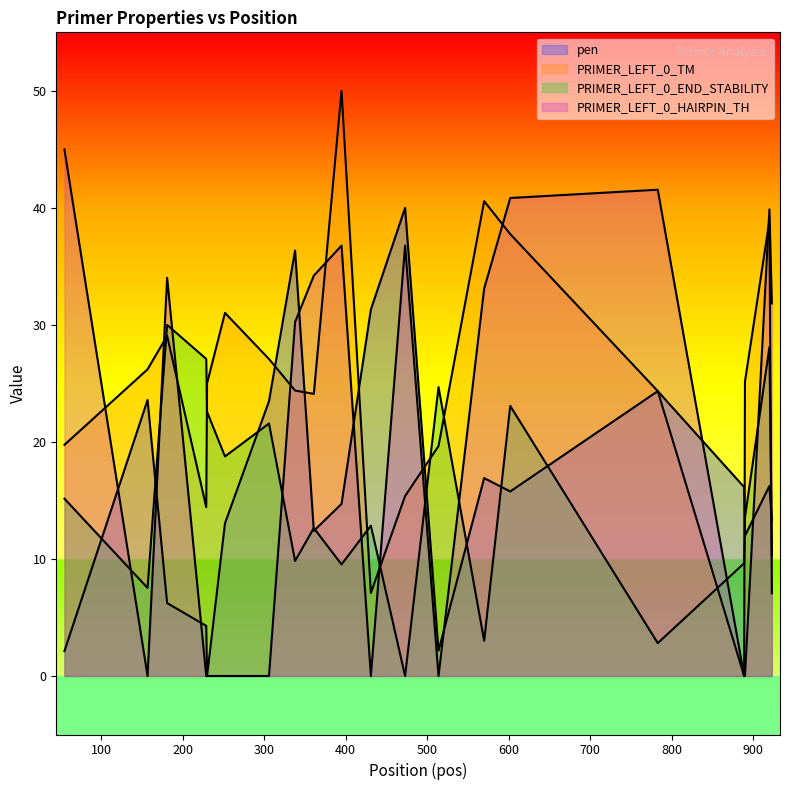

How many positive values does the PRIMER_LEFT_0_END_STABILITY series have?

19